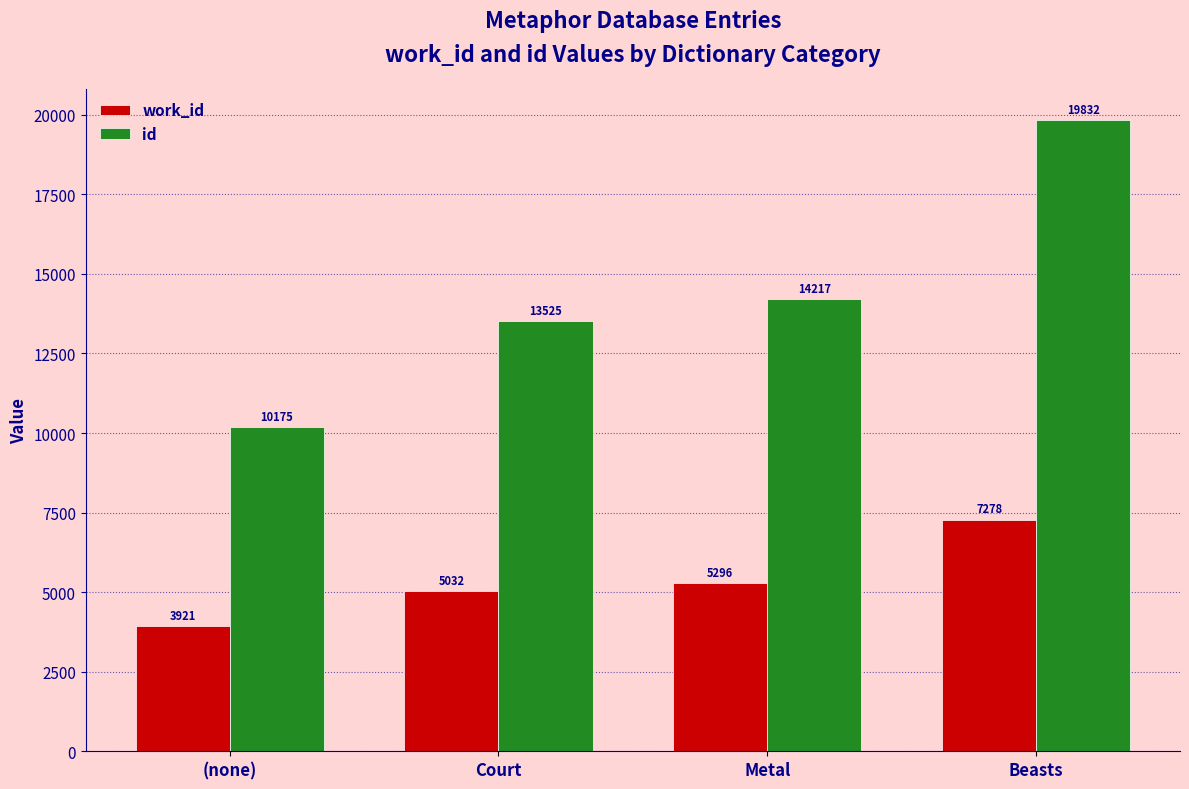

Count the number of categories in the chart.

4